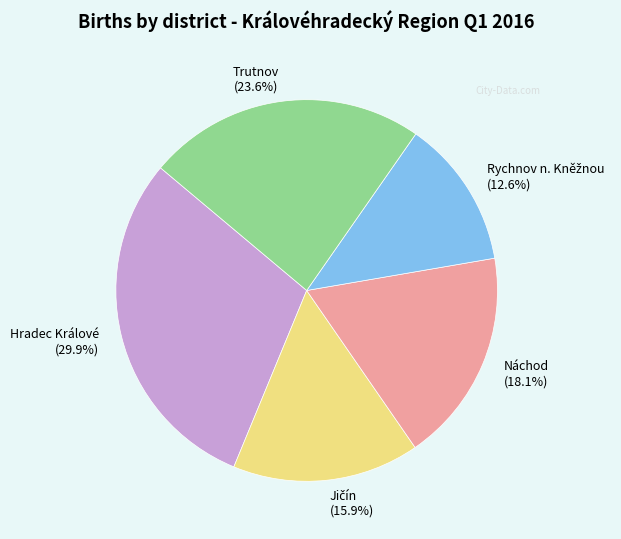

Which has a higher value, Trutnov or Náchod?

Trutnov